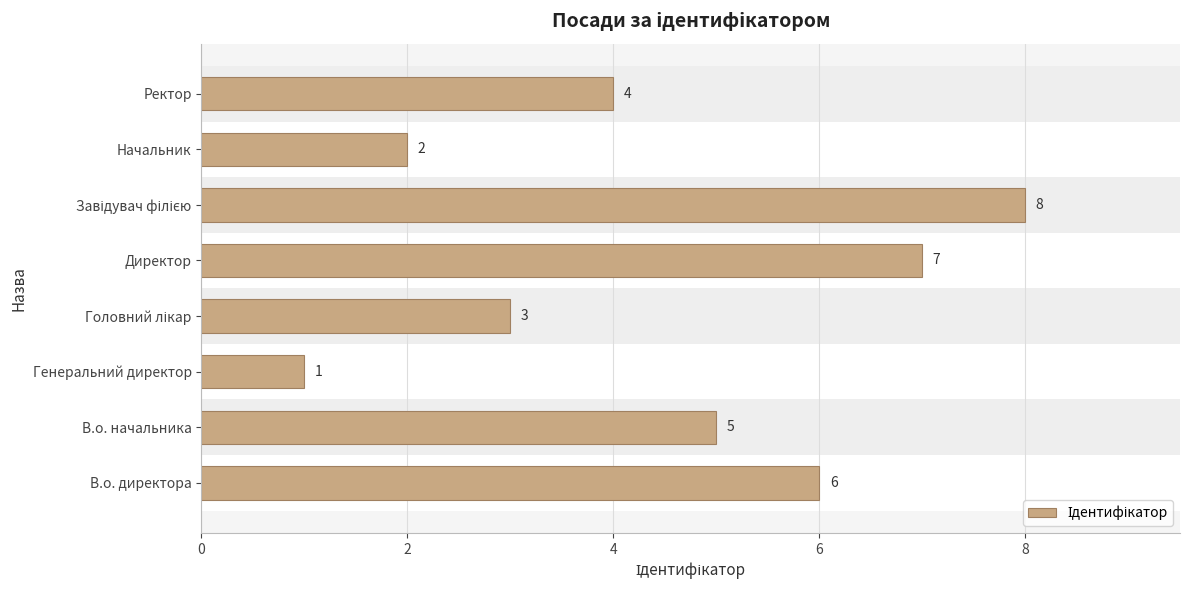

What is the difference between the values at В.о. начальника and Генеральний директор?

4